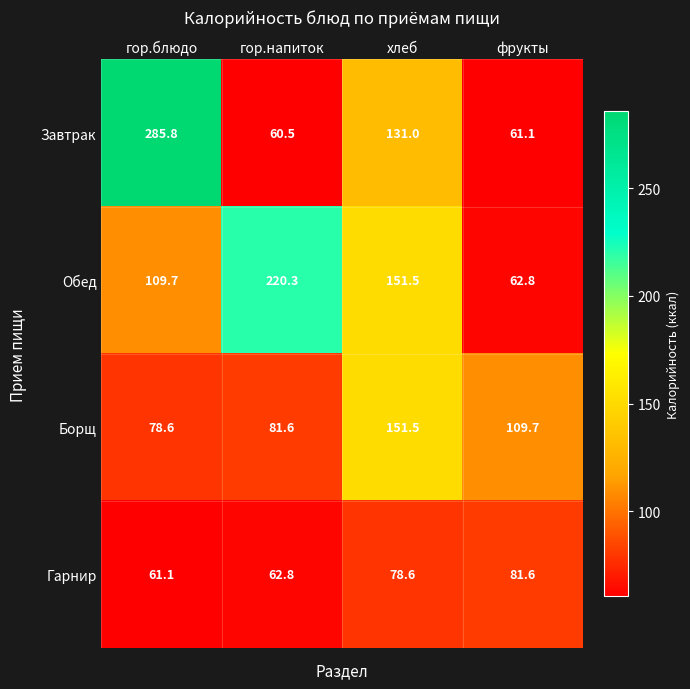

Which category has the lowest value across all series?

гор.напиток